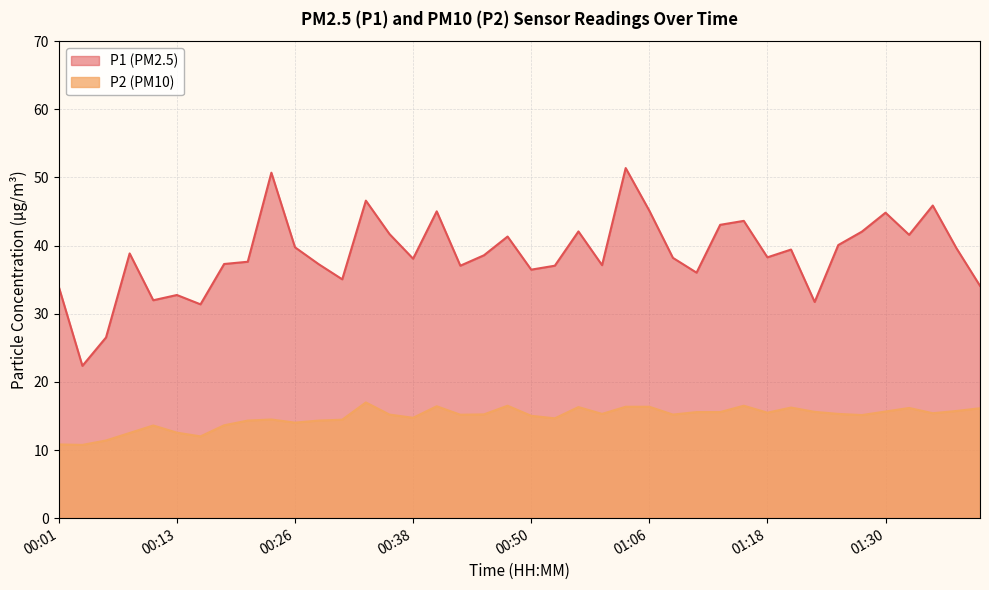

Count the number of data series in this chart.

2